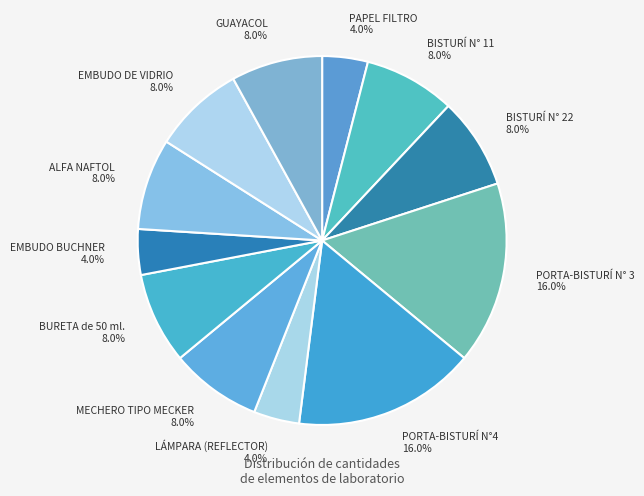

What percentage is the ALFA NAFTOL slice, to the nearest percent?

8%